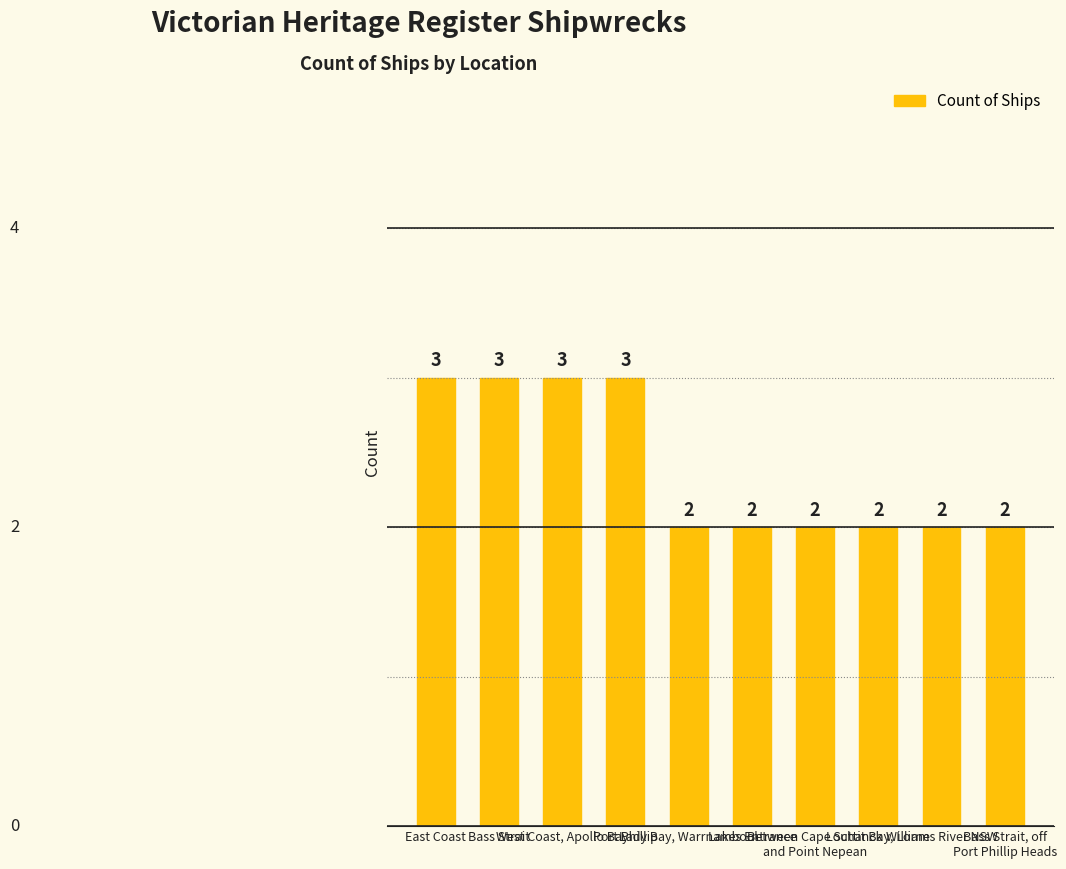

How many values are between 2 and 3?

10